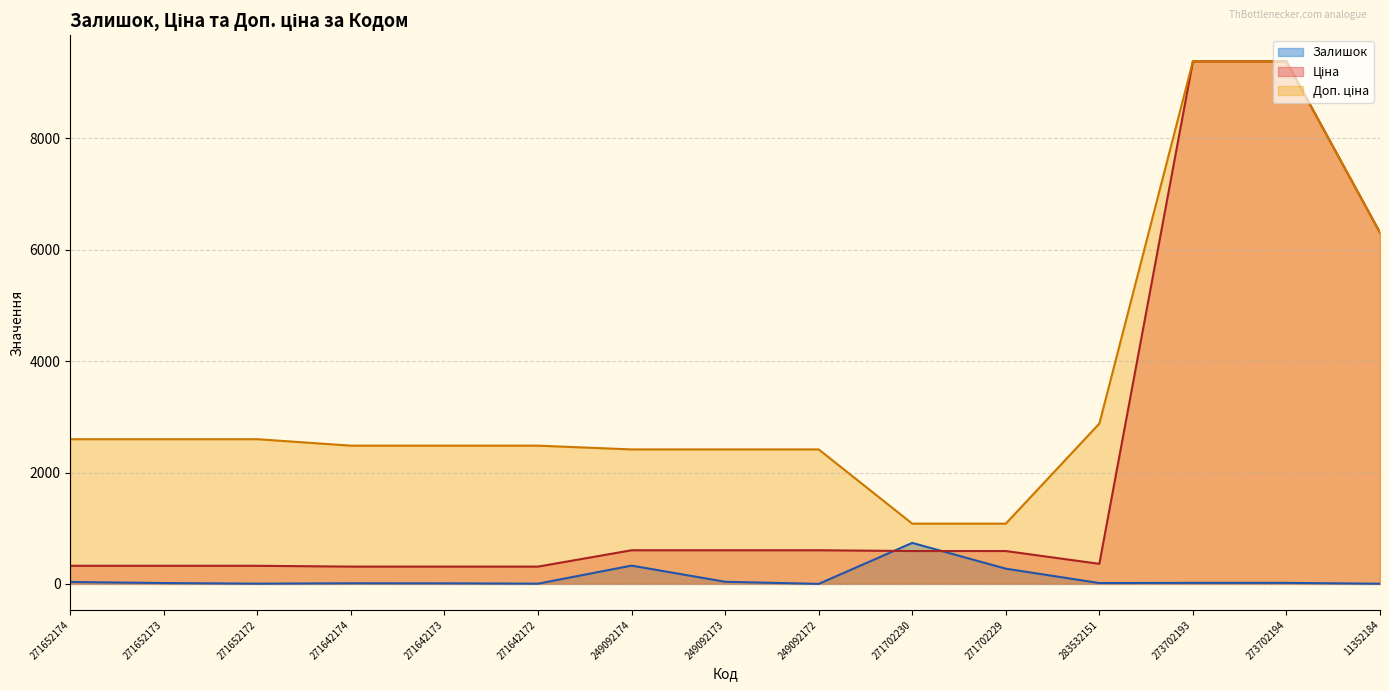

Is the value of Доп. ціна at 283532151 greater than the value of Ціна at 271702229?

Yes